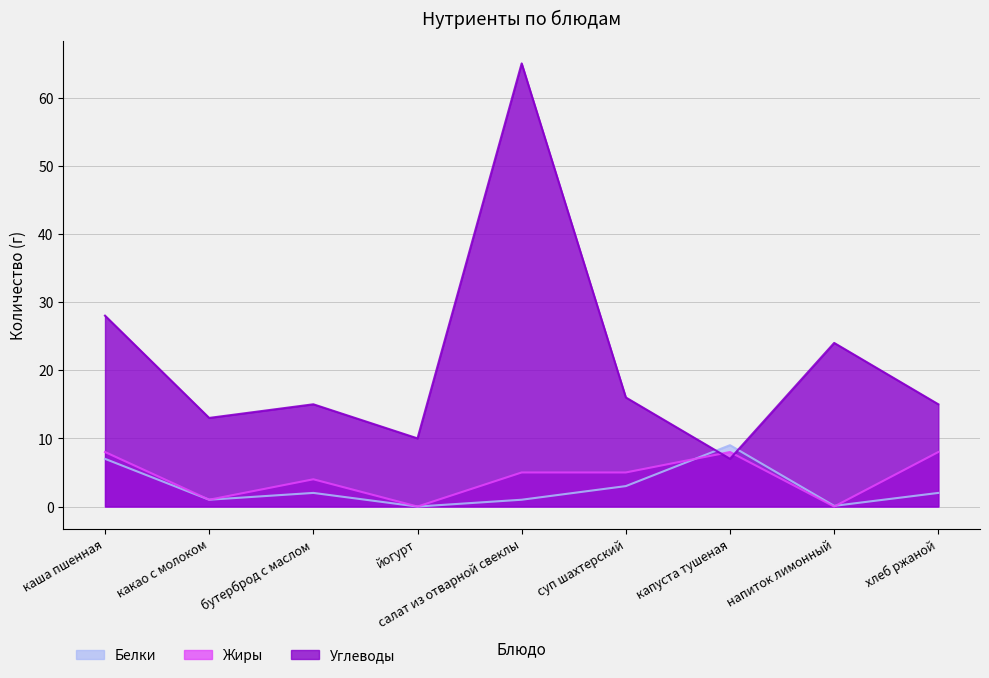

In Углеводы, how many points are lower than both neighbors (excluding endpoints)?

3